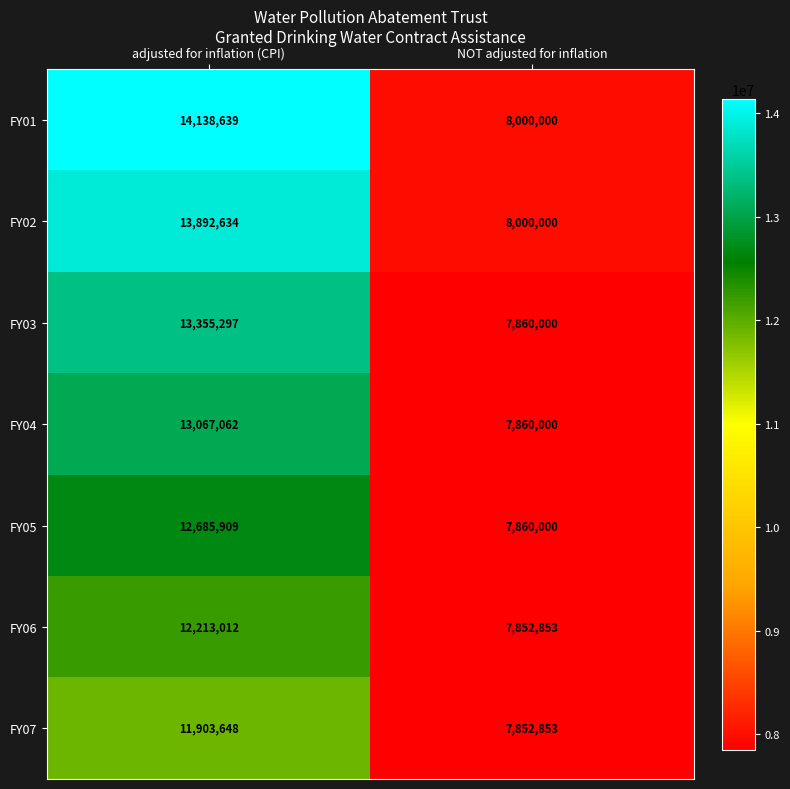

What value does the FY03 series have at adjusted for inflation (CPI)?

13355297